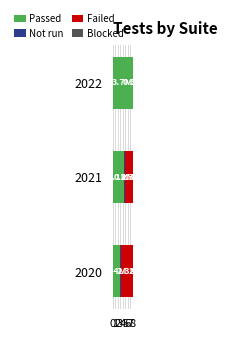

Count the number of data series in this chart.

4